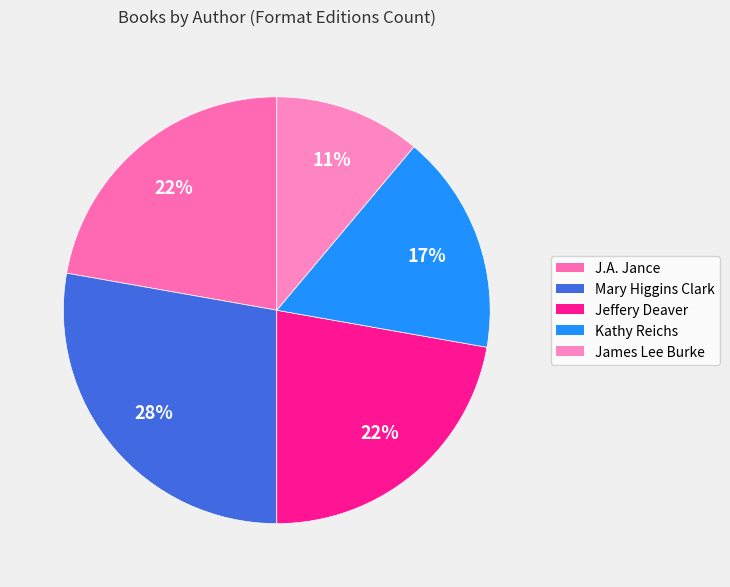

The Jeffery Deaver slice represents 22% of the pie. True or false?

True